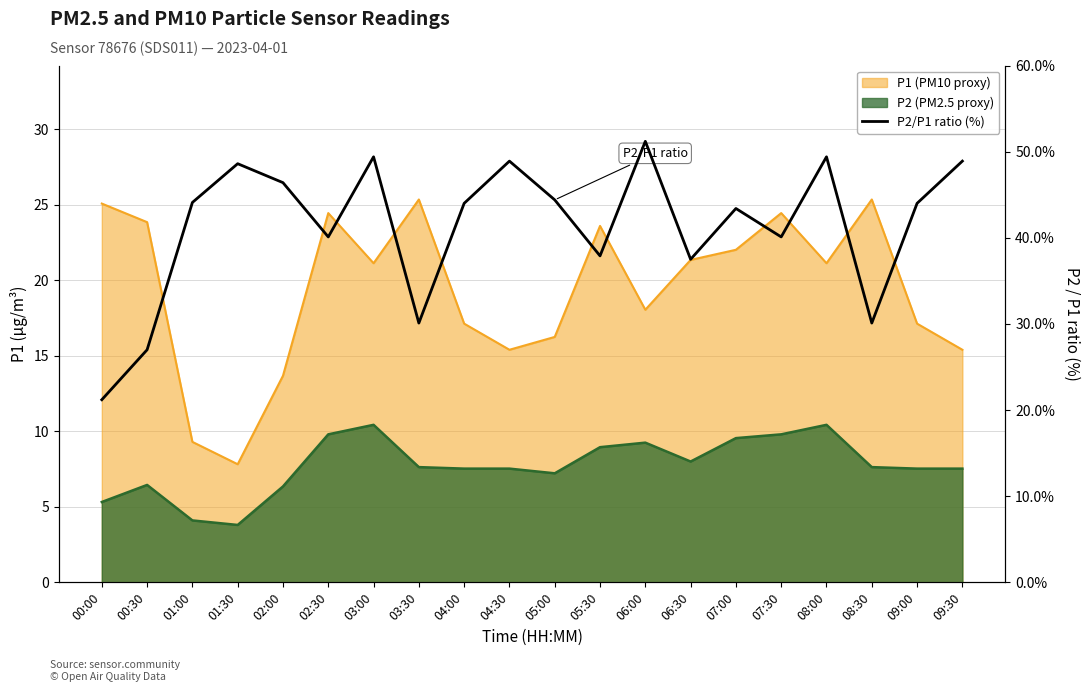

What is the difference between the maximum and second lowest values?

24.2